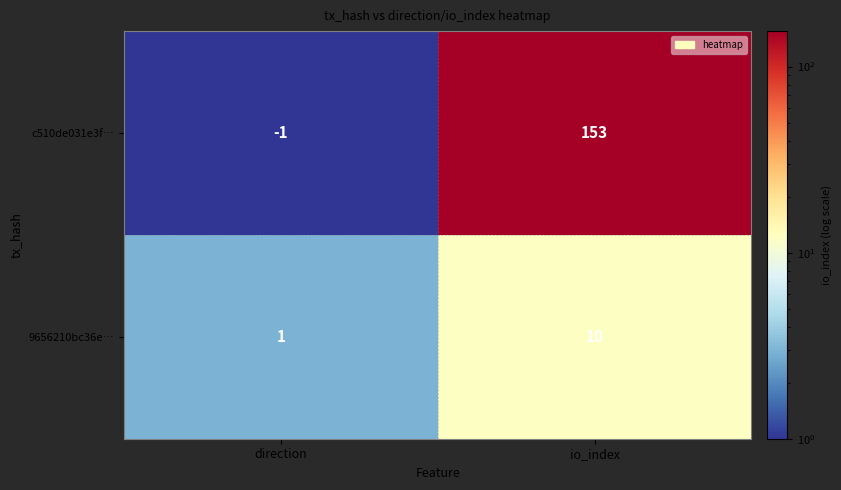

Rank the series by their maximum value, from lowest to highest.

9656210bc36e…, c510de031e3f…